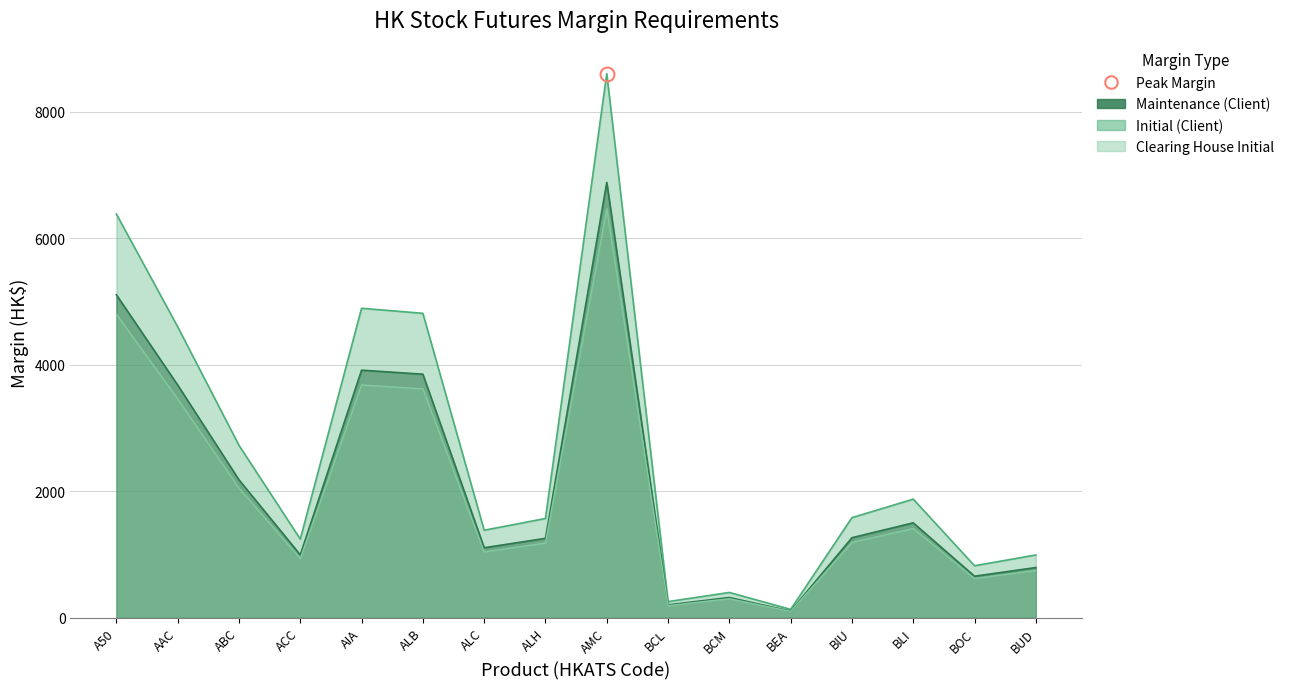

What is the label of the 3rd point from the right?

BLI